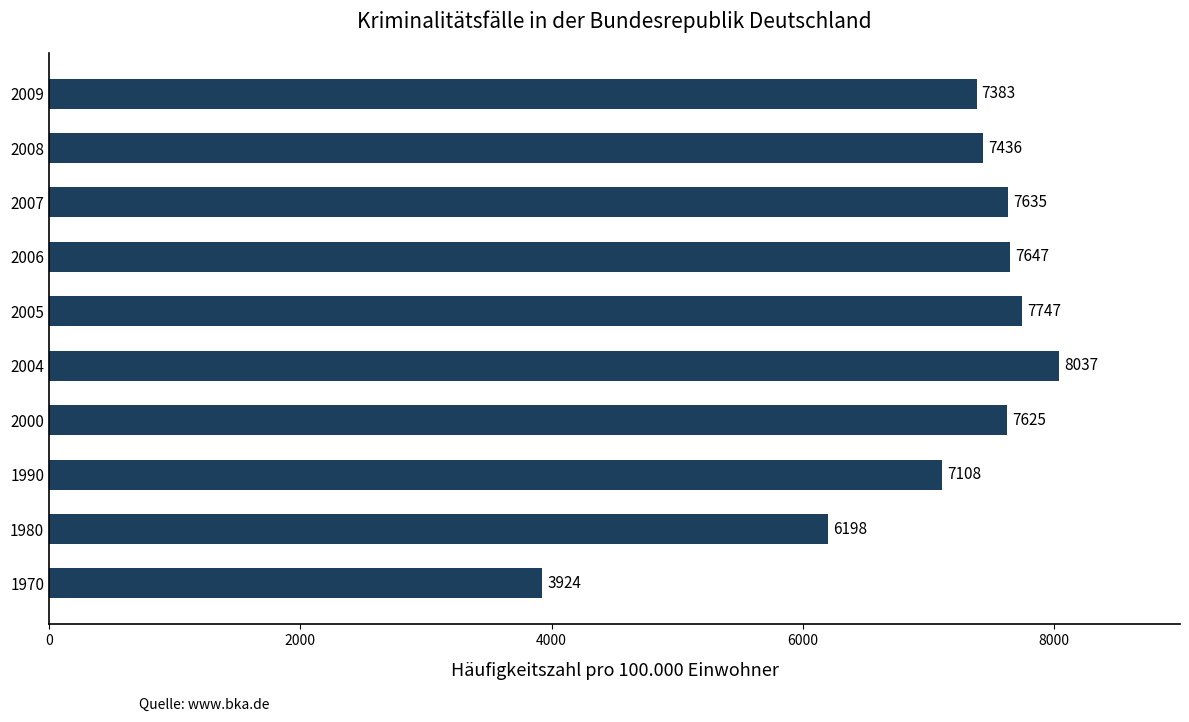

What is the difference between the second highest and second lowest values?

1549